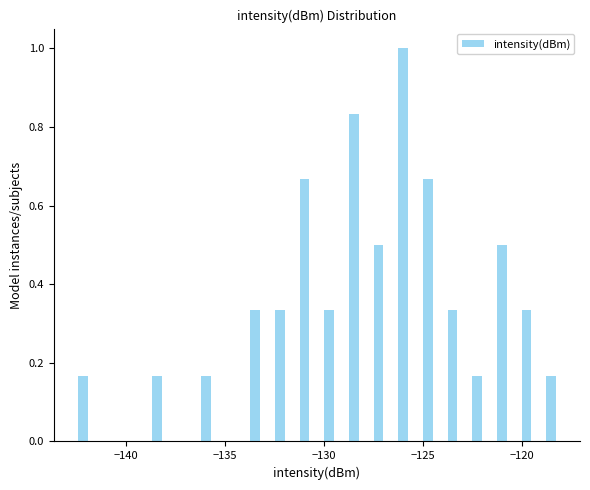

Read against the x-axis, roughly where is the centre of the tallest bar?

-126.0